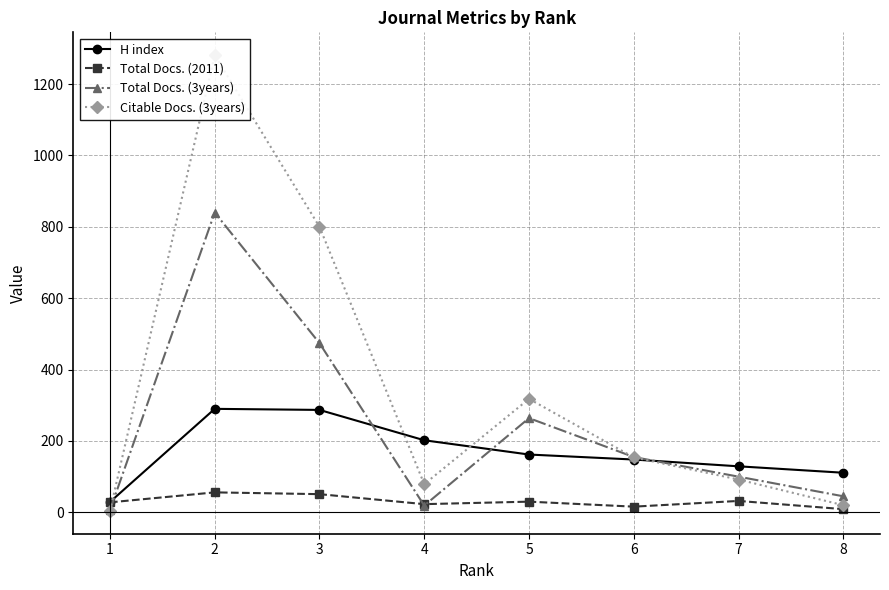

Rank the categories by Citable Docs. (3years) value from highest to lowest.

2, 3, 5, 6, 7, 4, 8, 1